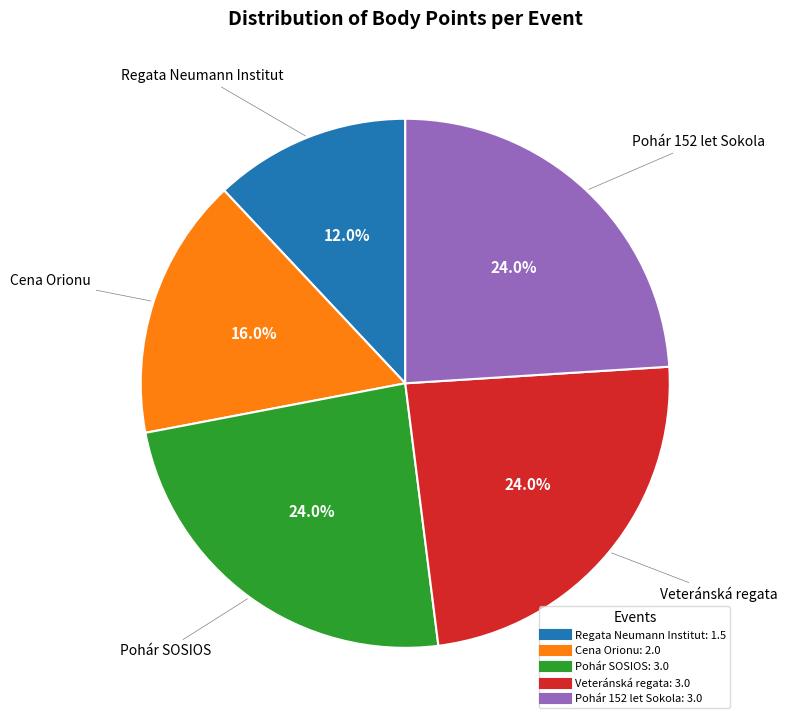

Count the number of slices in the pie.

5